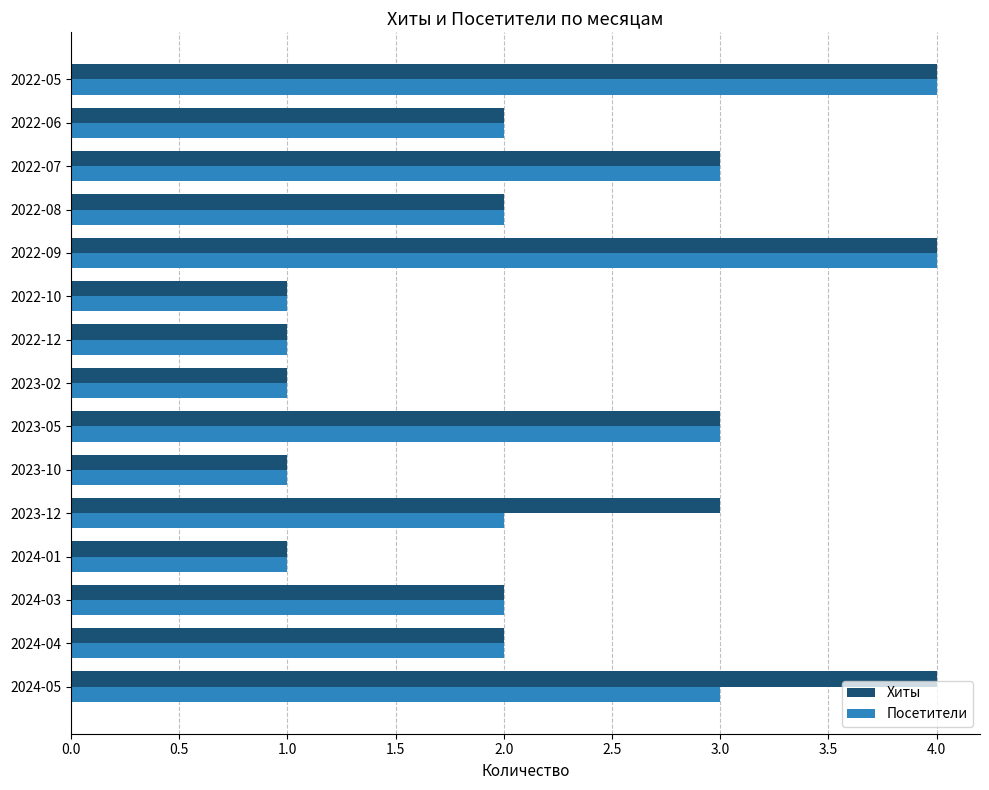

What is the difference between the second highest and second lowest values in the Хиты series?

3